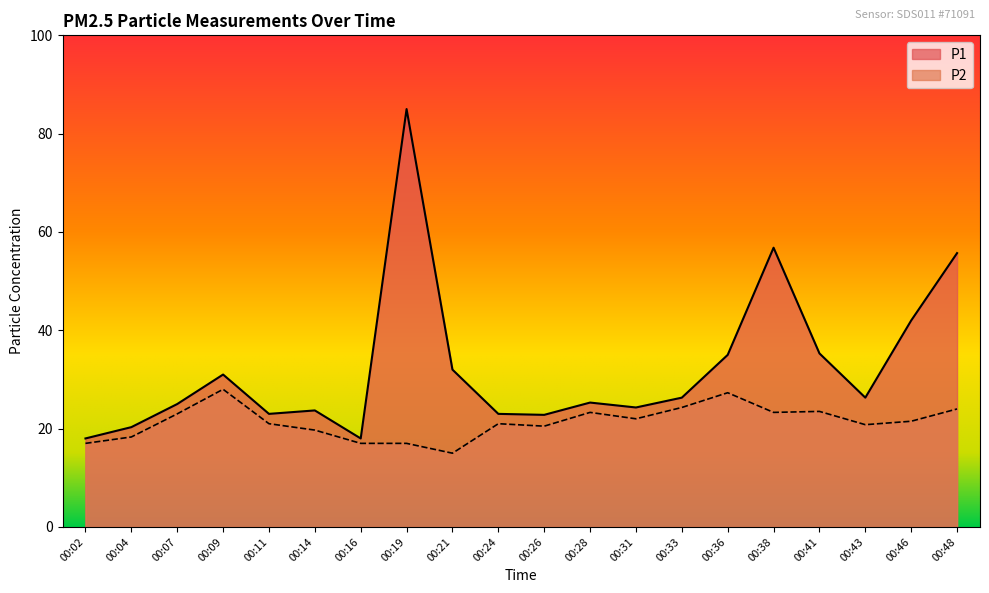

Reading left to right, list all the values displayed in this chart.

P1: 00:02=1.8	00:04=2.0	00:07=2.5	00:09=3.1	00:11=2.3	00:14=2.4	00:16=1.8	00:19=8.5	00:21=3.2	00:24=2.3	00:26=2.3	00:28=2.5	00:31=2.4	00:33=2.6	00:36=3.5	00:38=5.7	00:41=3.5	00:43=2.6	00:46=4.2	00:48=5.6
P2: 00:02=1.7	00:04=1.8	00:07=2.3	00:09=2.8	00:11=2.1	00:14=2.0	00:16=1.7	00:19=1.7	00:21=1.5	00:24=2.1	00:26=2.0	00:28=2.3	00:31=2.2	00:33=2.4	00:36=2.7	00:38=2.3	00:41=2.4	00:43=2.1	00:46=2.1	00:48=2.4